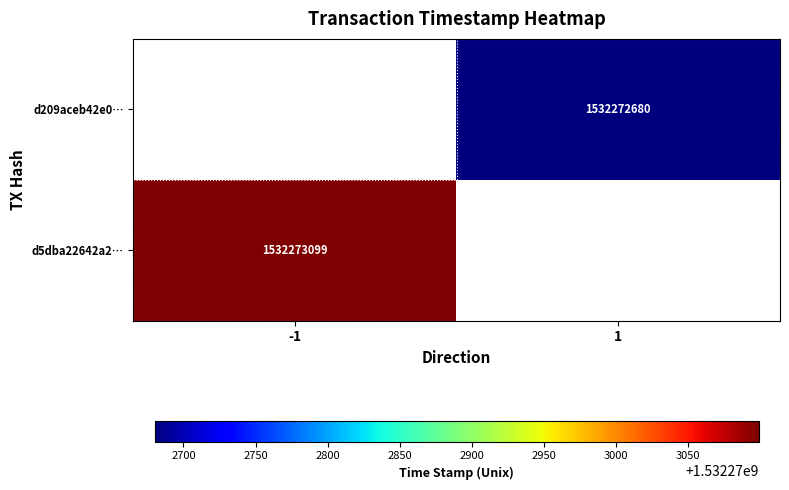

Reading left to right, what are all the values shown in this chart?

d5dba22642a2c3c38c103a0591427457f188b17: -1	1532273099
d209aceb42e018ea400b92f780b9fc76b3dc8c9: 1	1532272680